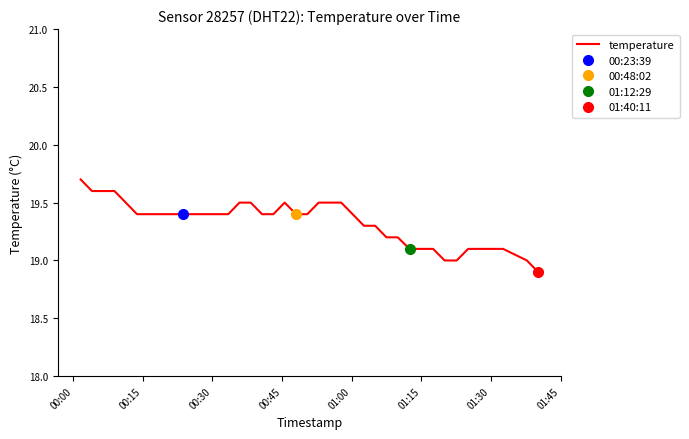

What is the minimum value for temperature?

18.9